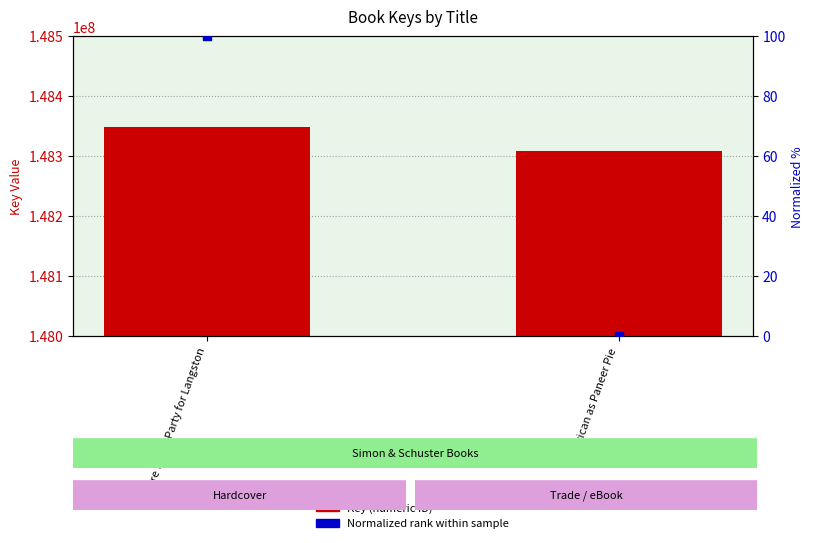

Which series reaches the maximum Y coordinate?

Key (numeric)